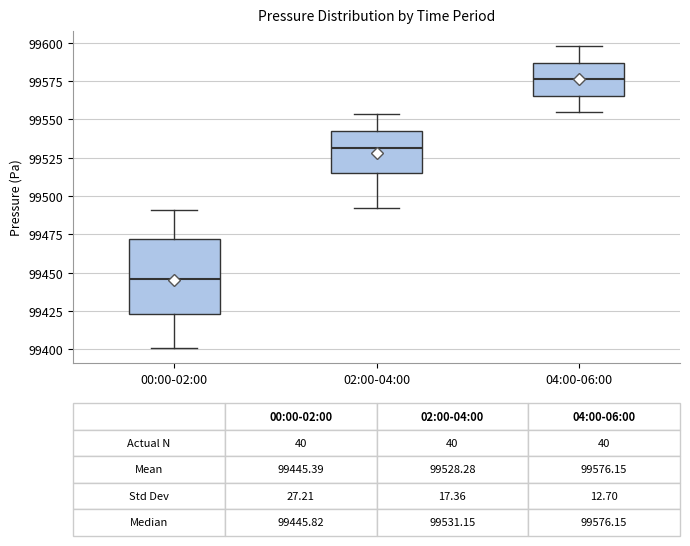

Which box has the highest median line?

04:00-06:00